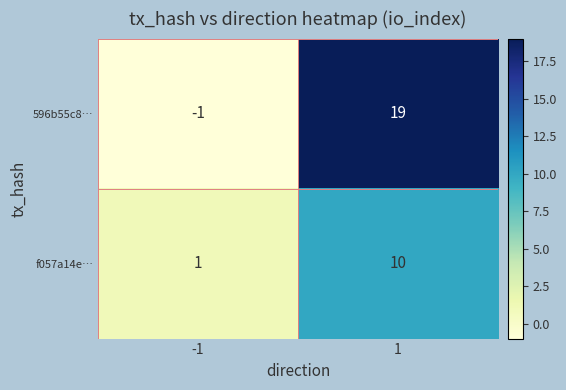

Rank the series by their average value, from highest to lowest.

596b55c8…, f057a14e…